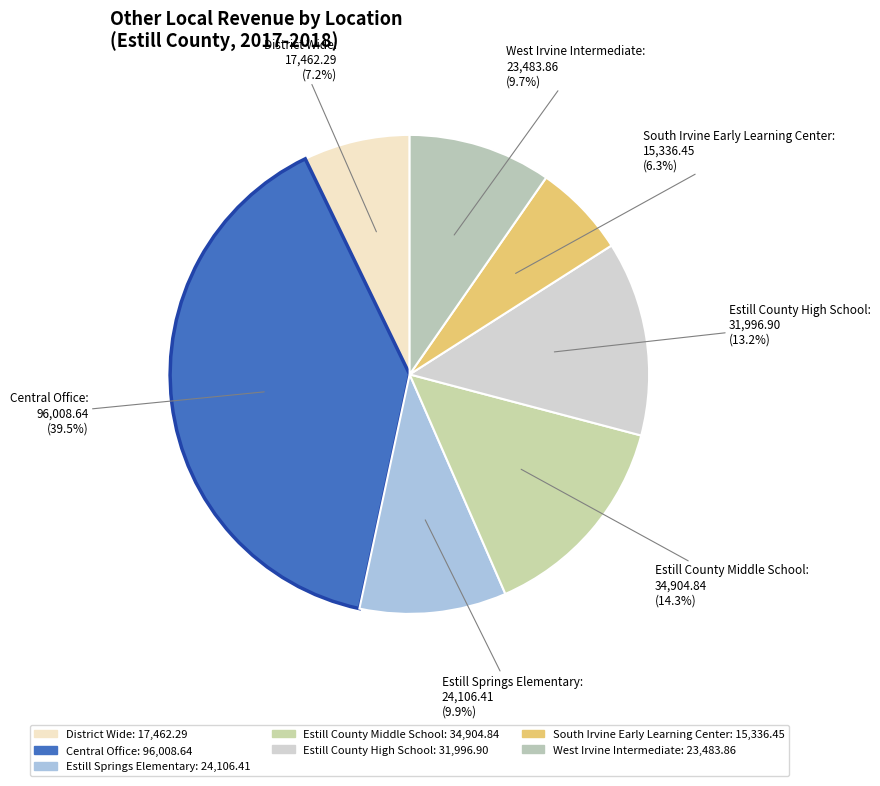

To the nearest percent, what is the average slice percentage?

14%